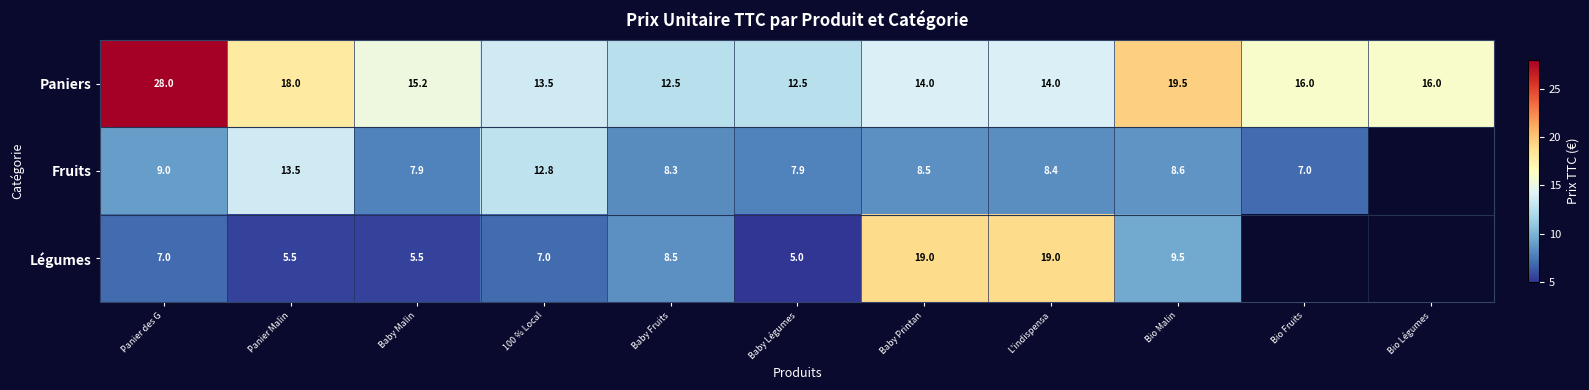

At which label does Paniers first exceed 15?

Panier des G